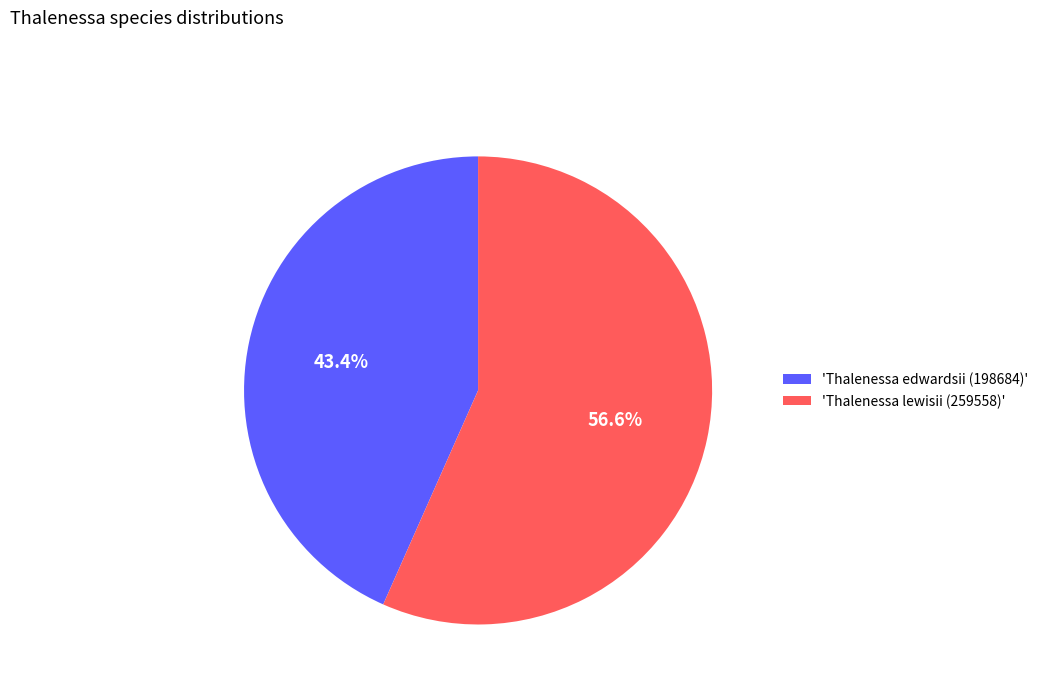

Approximately how many times larger is the value at 'Thalenessa lewisii (259558)' compared to 'Thalenessa edwardsii (198684)'?

1.3